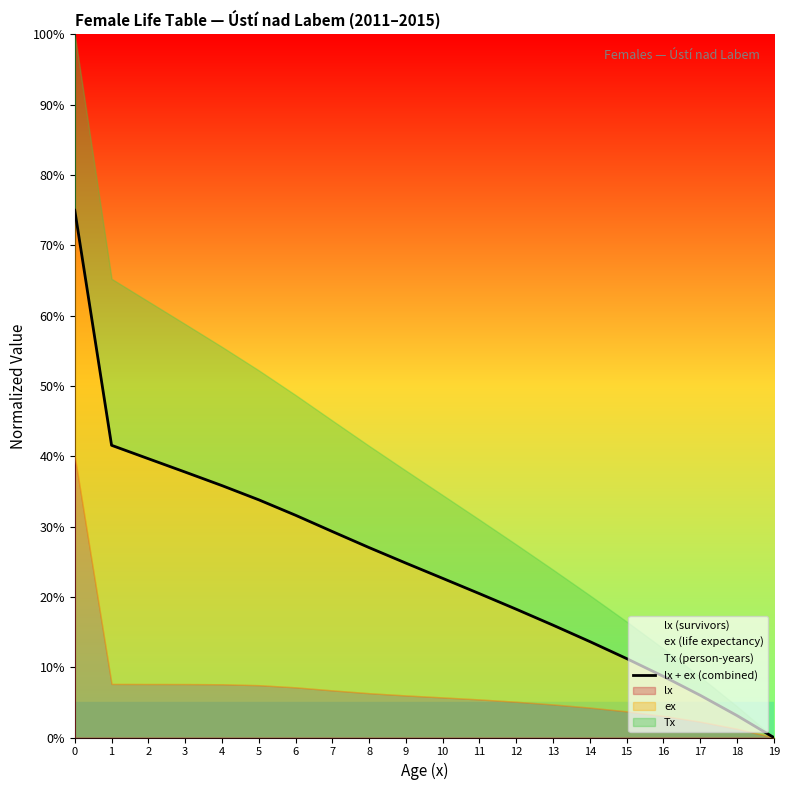

Reading right to left, transcribe all the data shown in this chart.

0.0	3.1	6.0	8.7	11.2	13.6	16.0	18.2	20.5	22.6	24.8	27.0	29.3	31.6	33.8	35.8	37.8	39.7	41.6	75.0